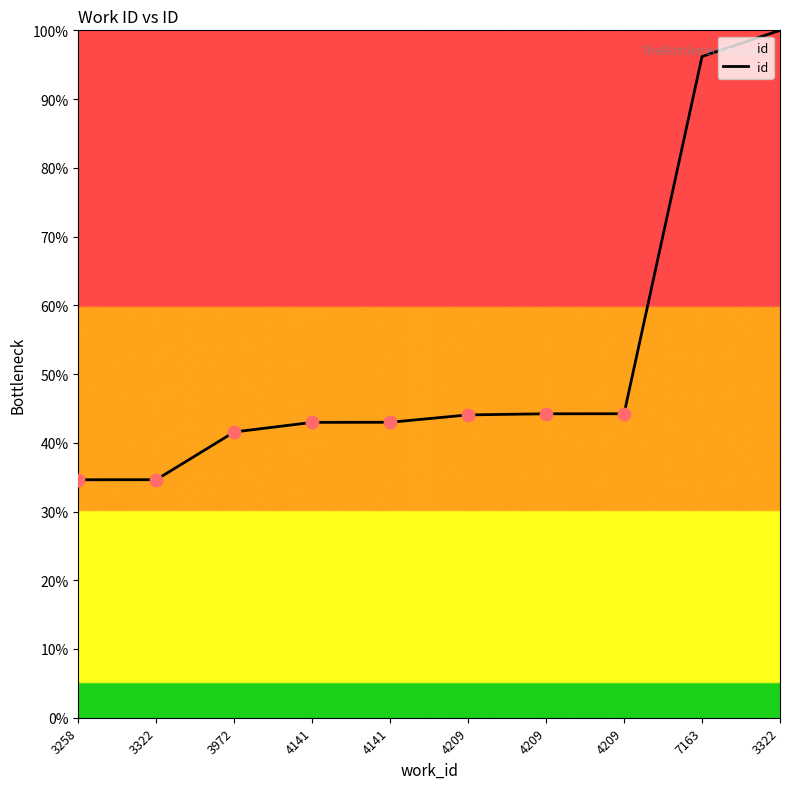

Does the chart have visible grid lines?

No